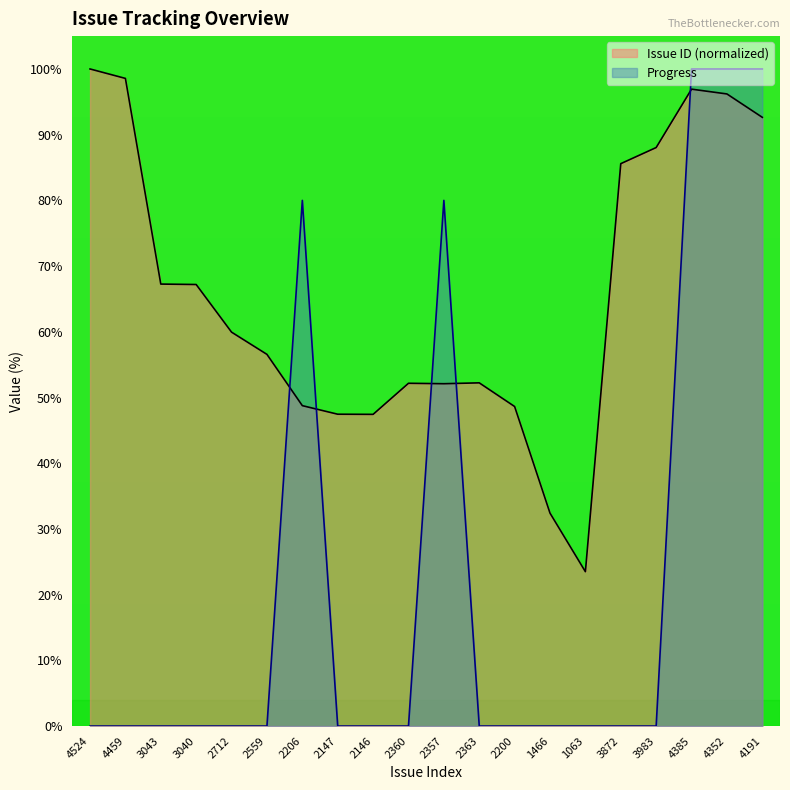

True or false: Issue ID has more than 2 points higher than both neighbors.

True